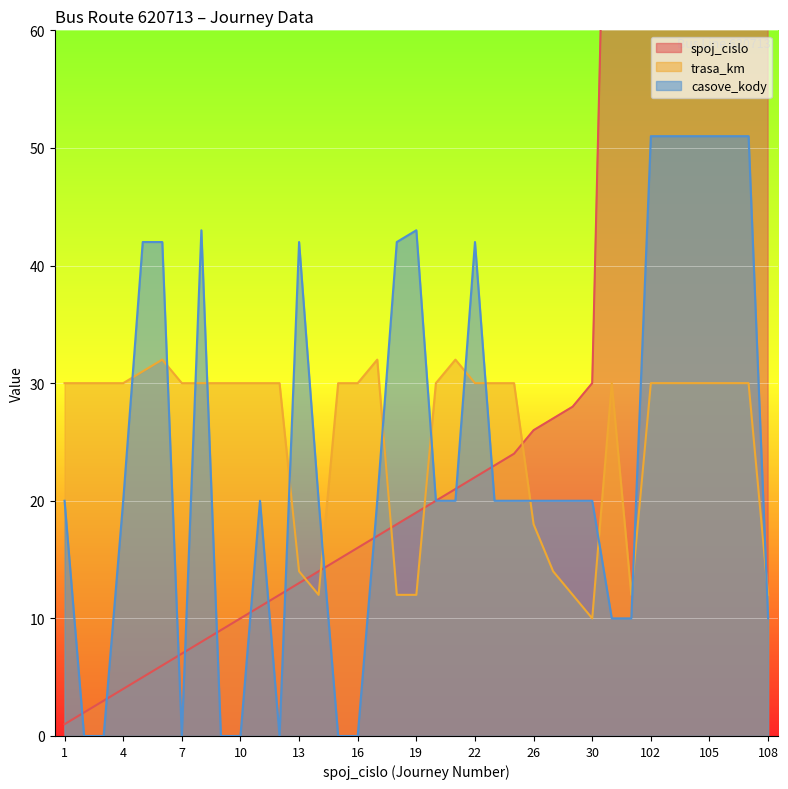

What is the value of the trasa_km point at the 32nd from the left?

30